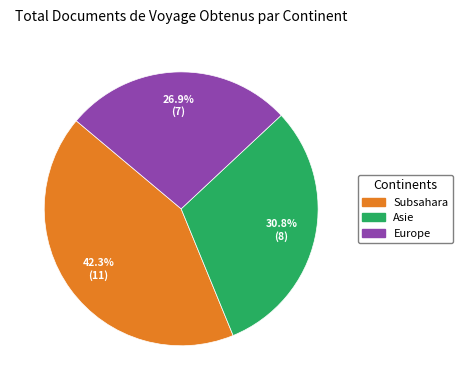

Does any single category account for the majority?

No